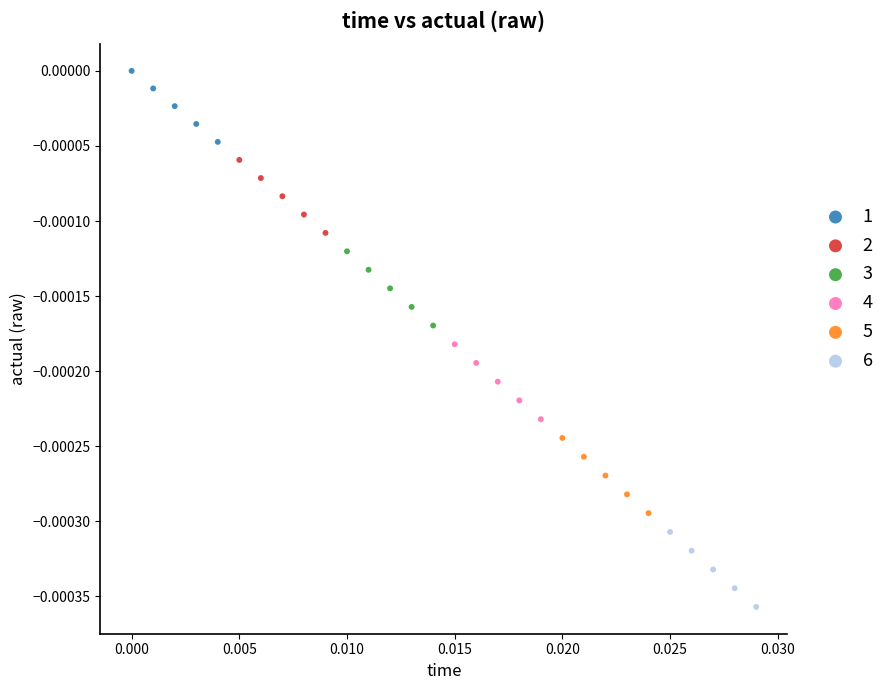

Which series has the widest spread of Y values?

5